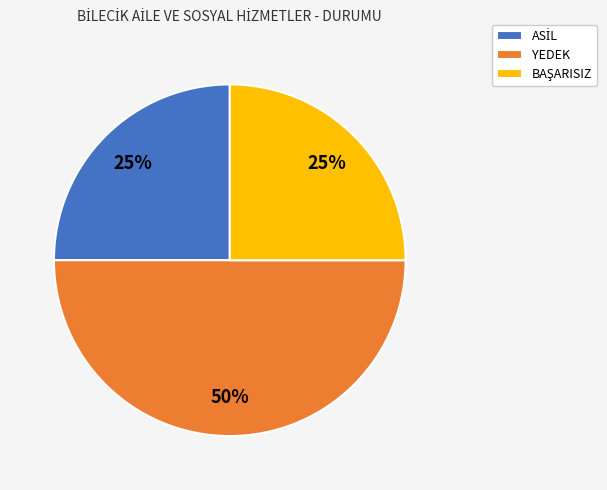

What is the largest slice in the pie chart?

YEDEK